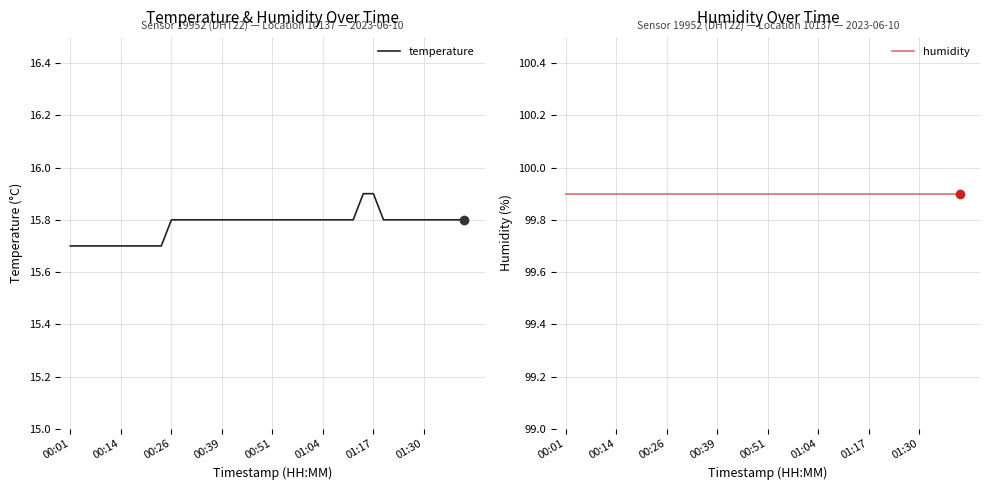

True or false: humidity and temperature cross at least once.

False